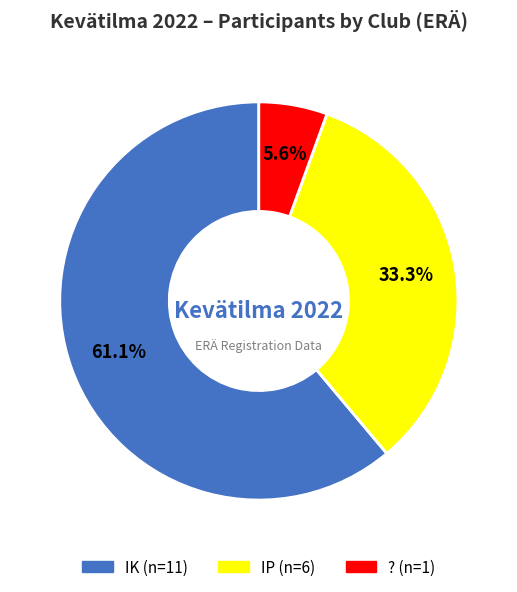

Is IK the majority of the pie?

Yes